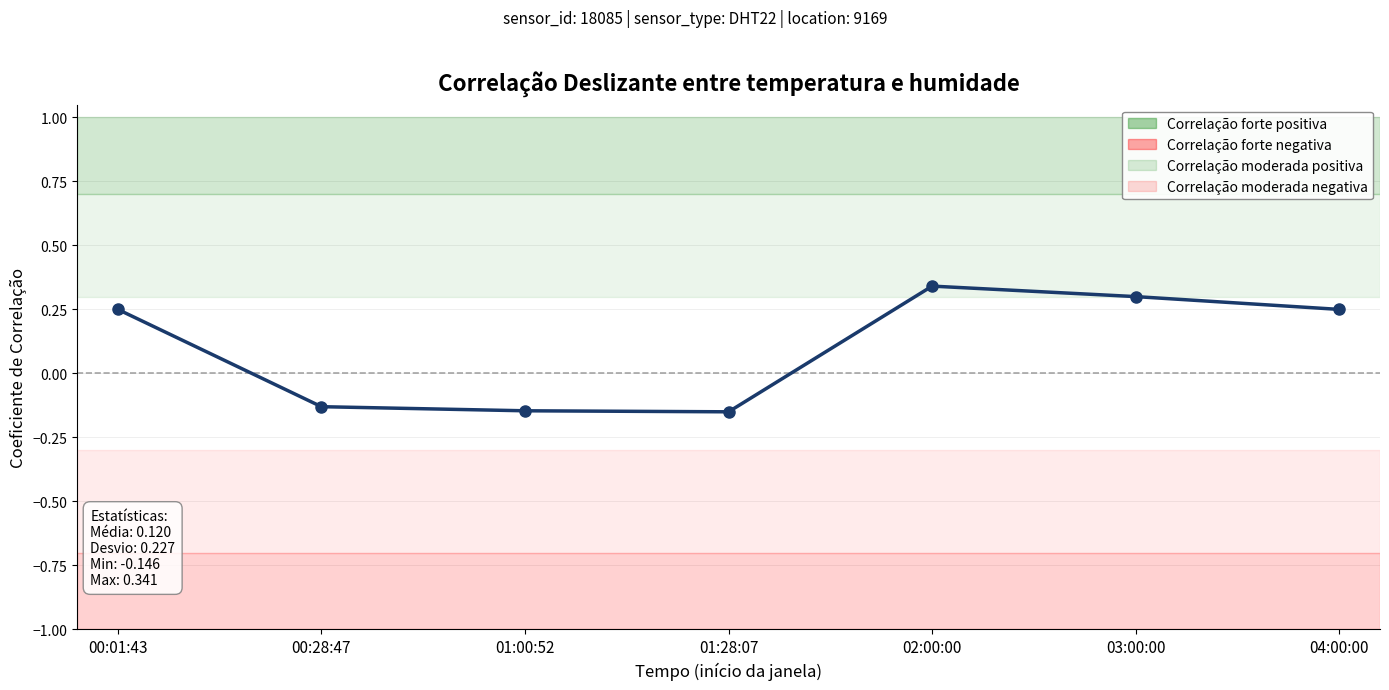

What is the difference between the values at 01:00:52 and 00:01:43?

0.4